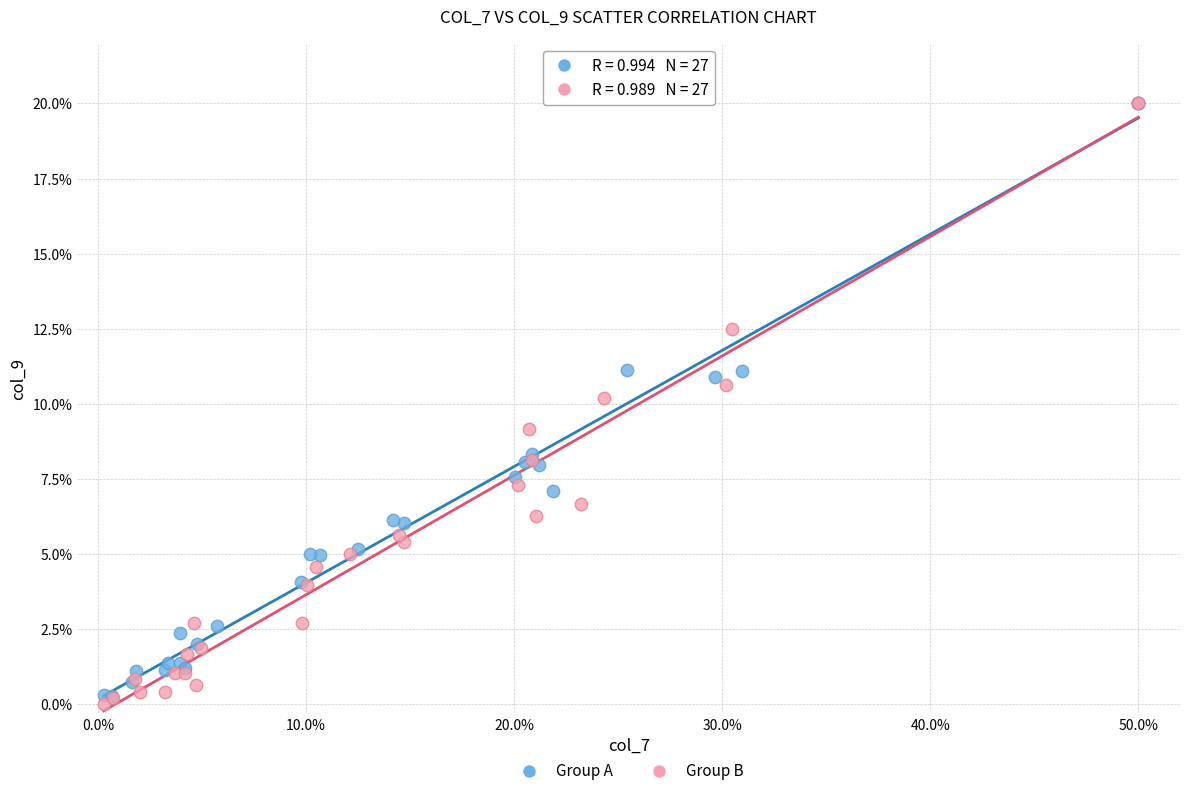

Which series has the widest spread of Y values?

Group B